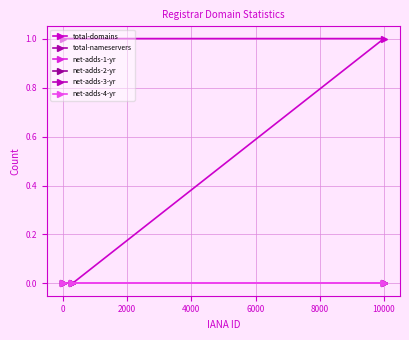

At how many categories does at least one series exceed 0?

2